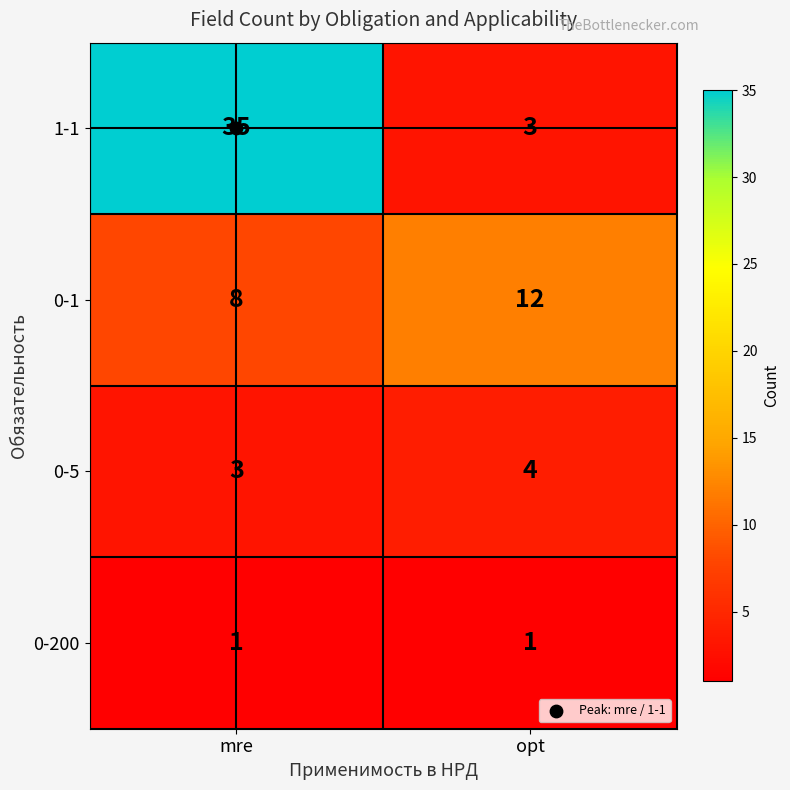

What is the difference between the maximum and minimum values in the 0-1 series?

4